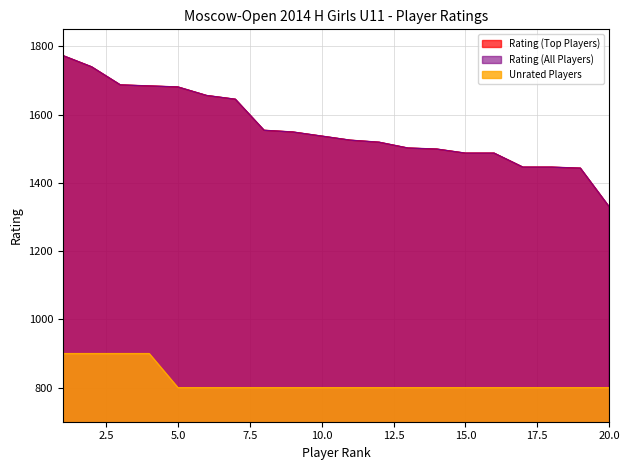

Count the number of categories in the chart.

20